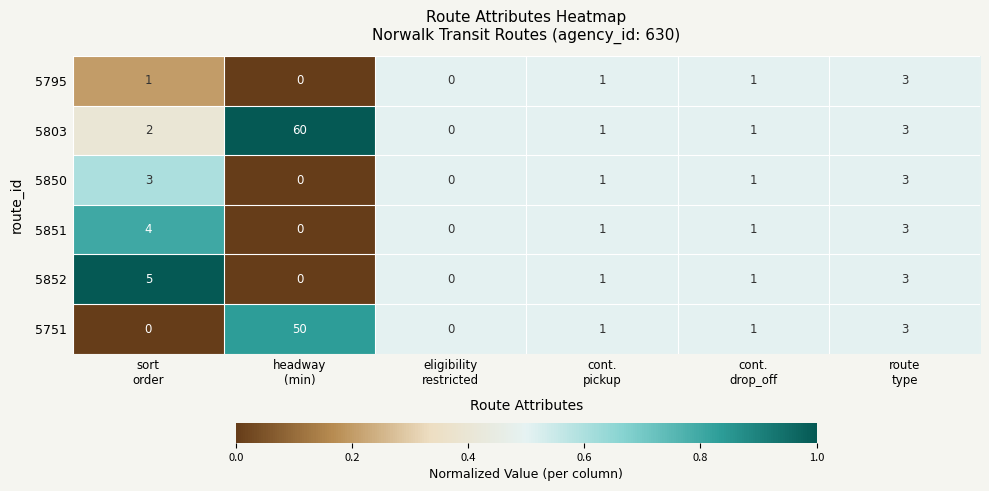

Which series has the largest total across all categories?

5803